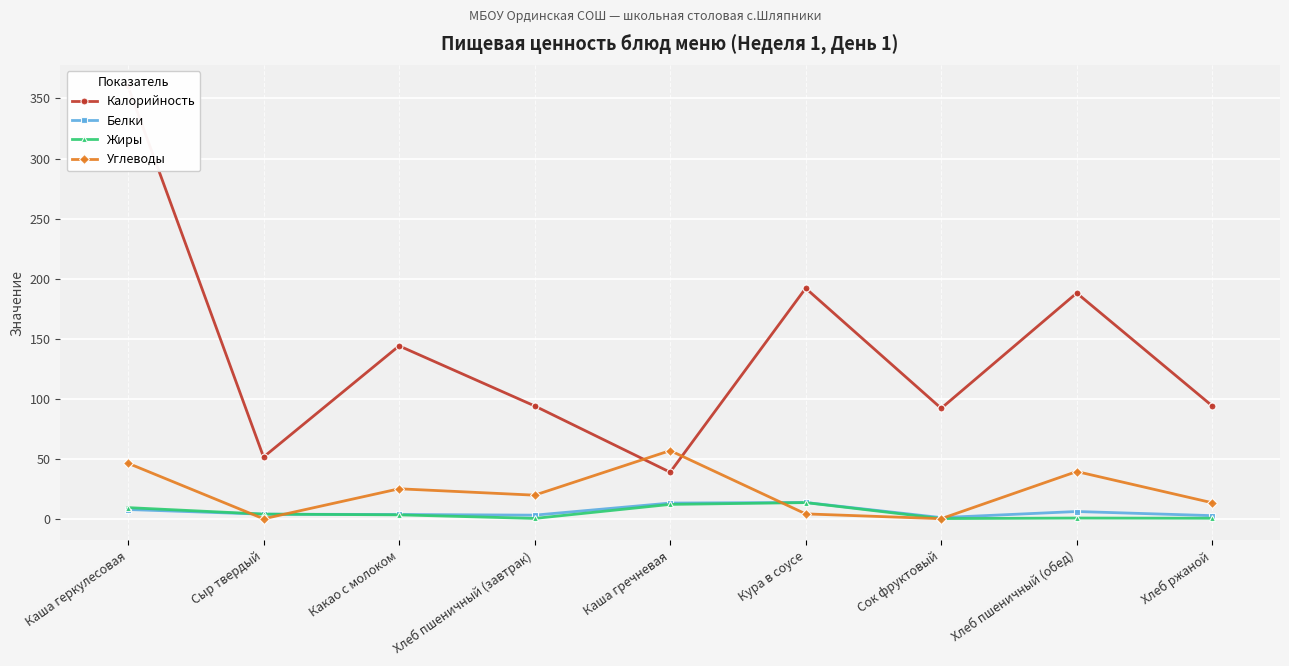

Which series ends up on top after the final intersection of Жиры and Белки?

Белки